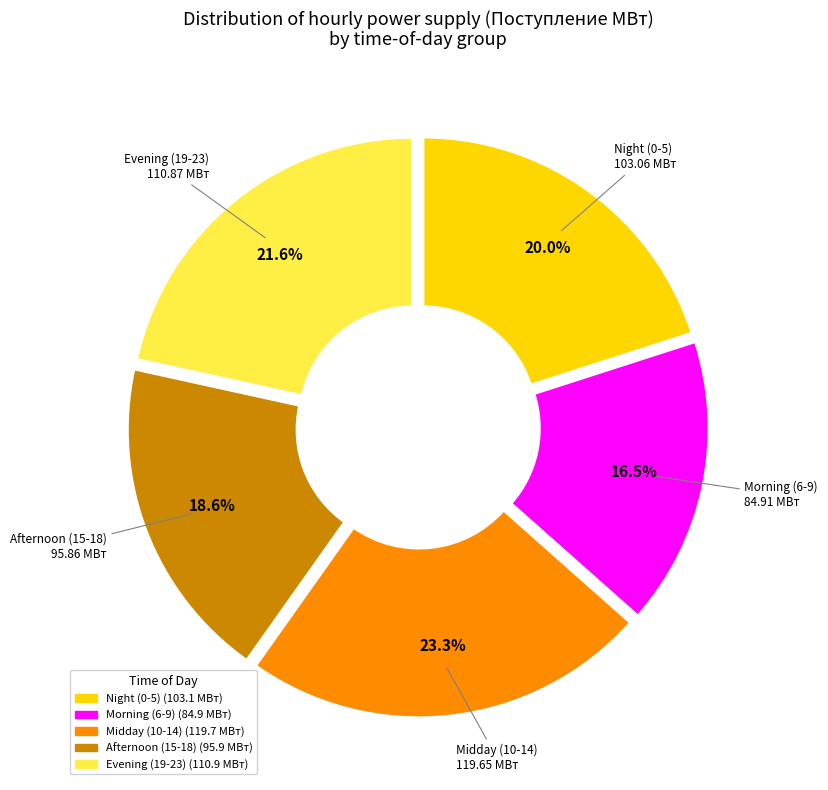

Does any single category account for the majority?

No